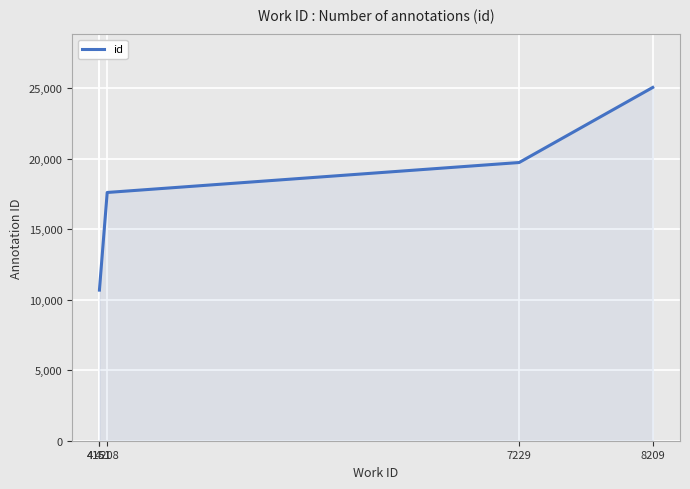

Rank the categories by value from highest to lowest.

8209, 7229, 4208, 4151, 4151